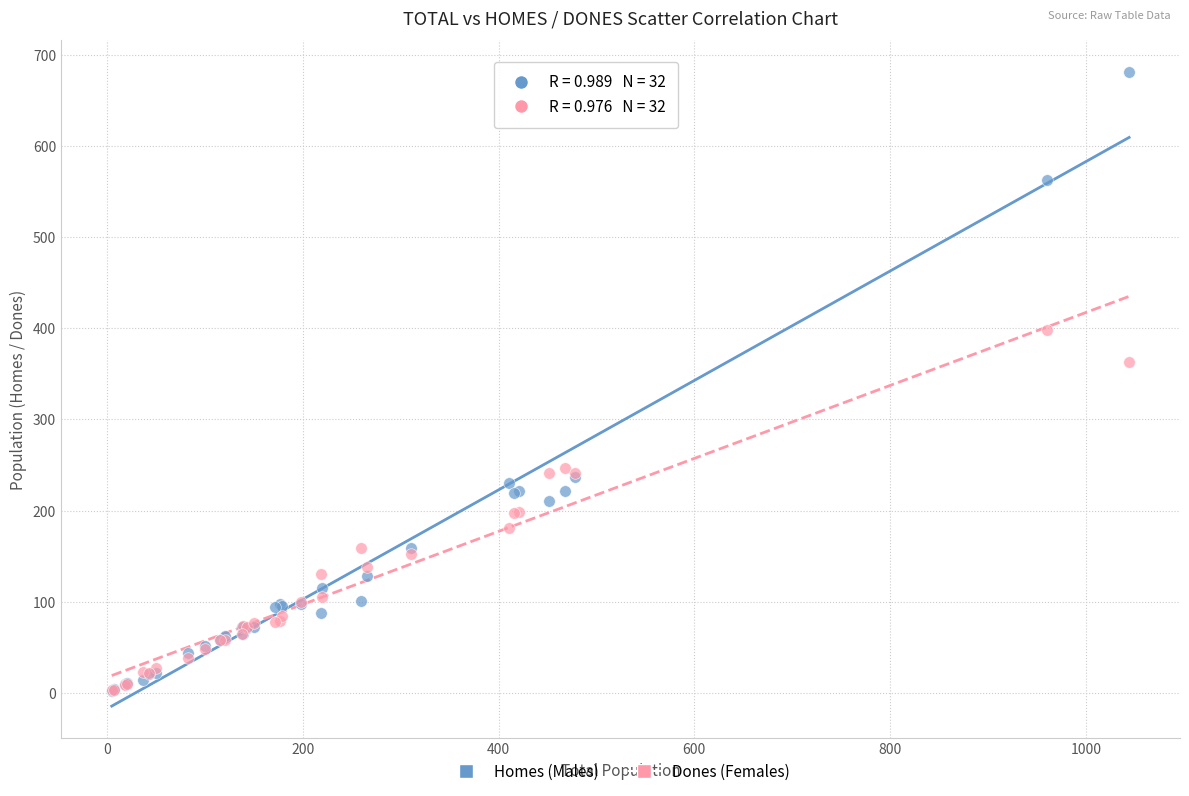

What are all the series names shown in the legend?

Homes (Males), Dones (Females)